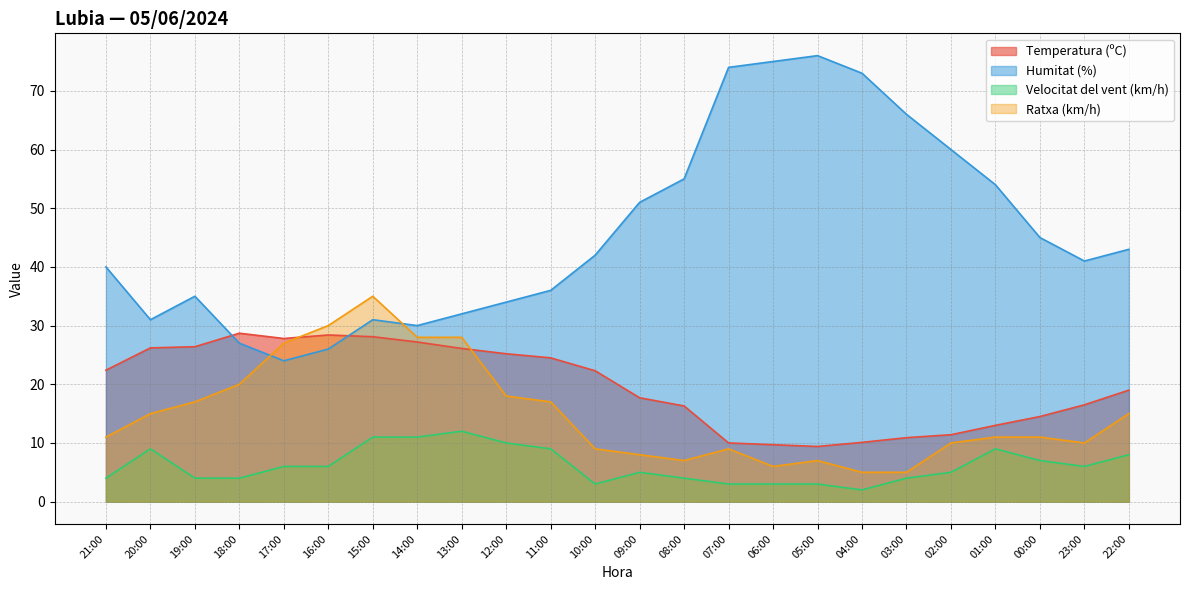

Between 04:00 and 19:00, which is larger?

19:00